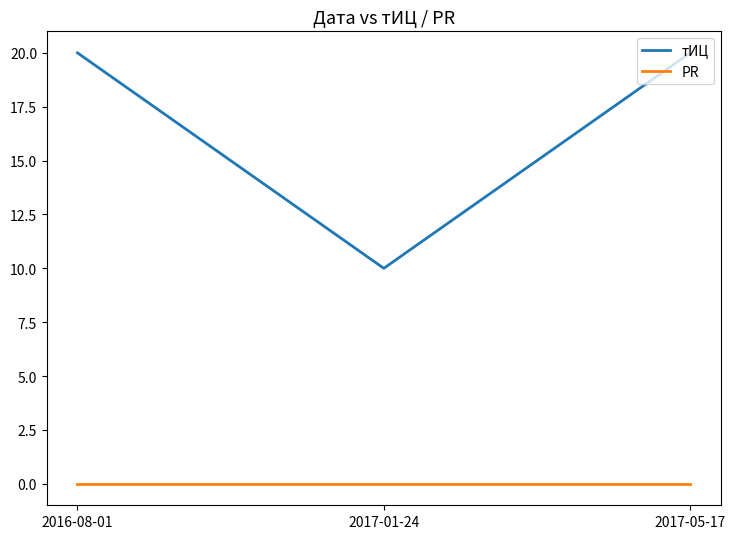

What is the difference between the highest and lowest values at 2017-01-24?

10